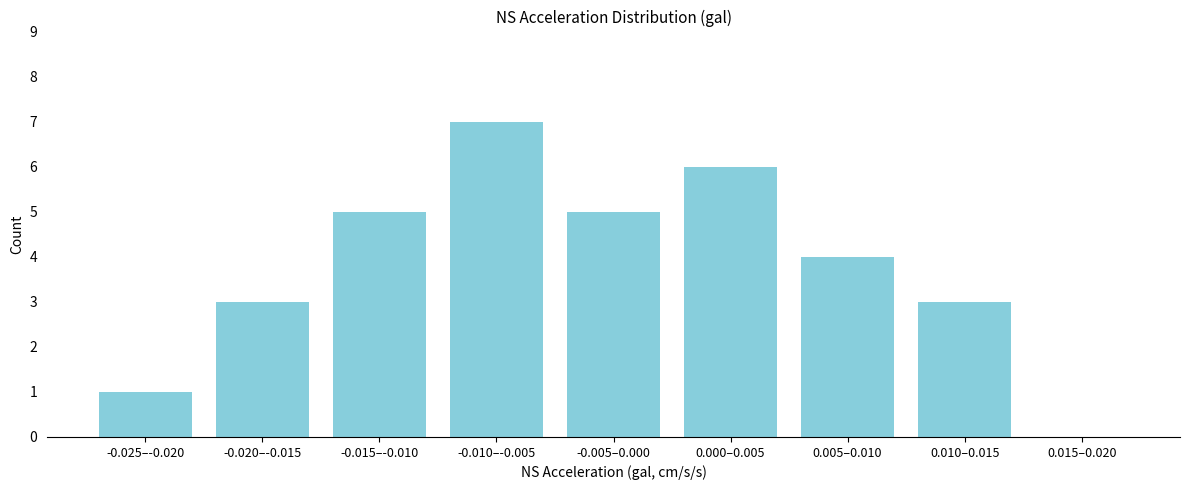

Reading right to left, transcribe all the data shown in this chart.

0.015–0.020=0	0.010–0.015=3	0.005–0.010=4	0.000–0.005=6	-0.005–0.000=5	-0.010–-0.005=7	-0.015–-0.010=5	-0.020–-0.015=3	-0.025–-0.020=1